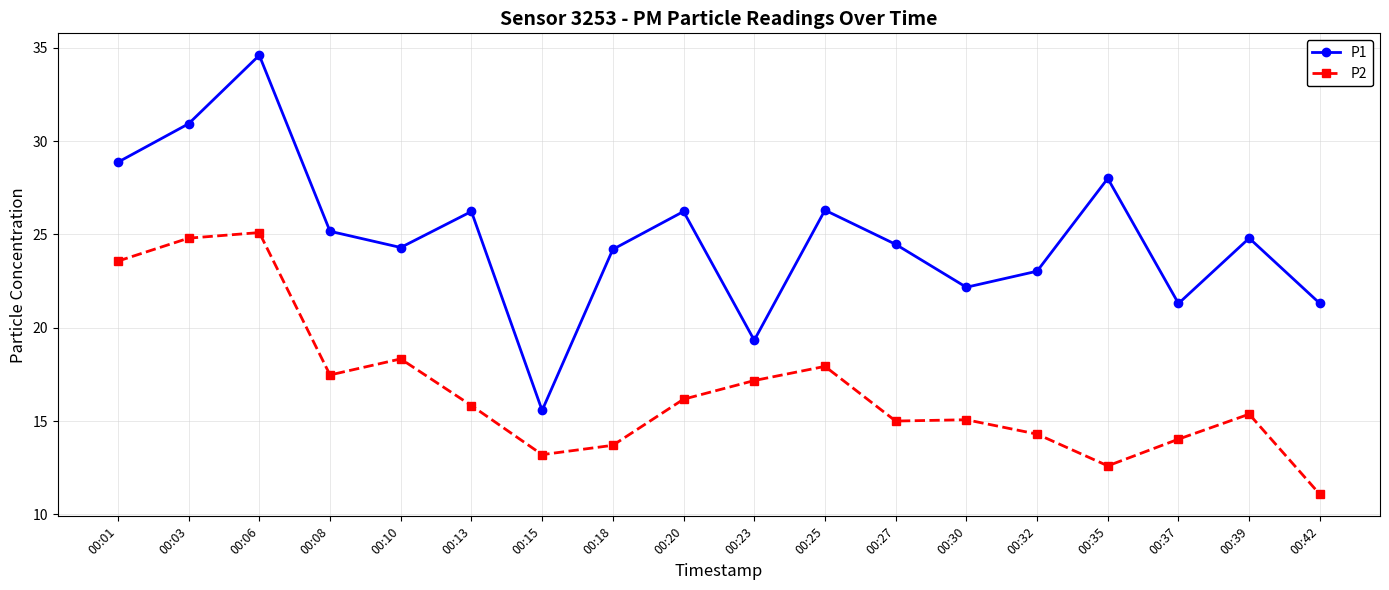

What is the difference between the highest and lowest values at 00:01?

5.3